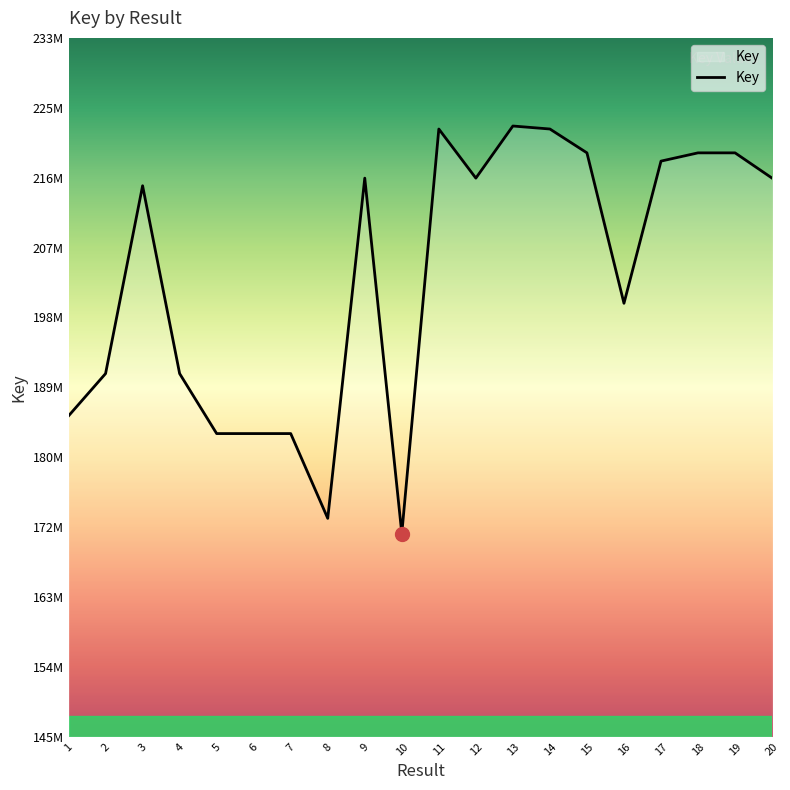

Reading right to left, list all the values displayed in this chart.

20=216204234	19=219398683	18=219398936	17=218355122	16=200383837	15=219398429	14=222413934	13=222792557	12=216204059	11=222413177	10=171282247	9=216204003	8=173199065	7=183914031	6=183914134	5=183914086	4=191497156	3=215240916	2=191497274	1=186149227